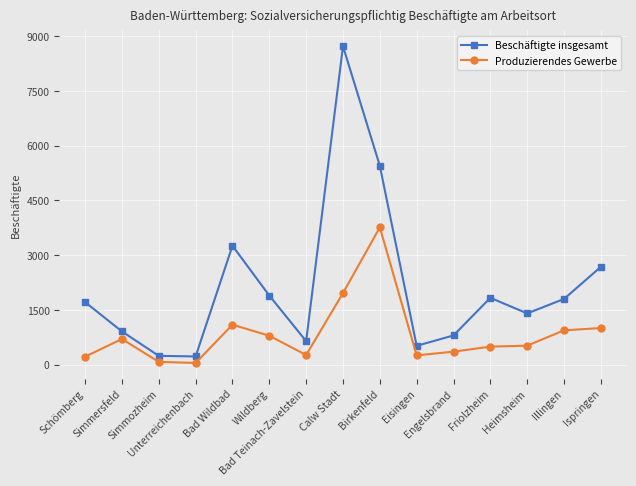

What is the value of the Beschäftigte insgesamt point at the 5th from the left?

3256